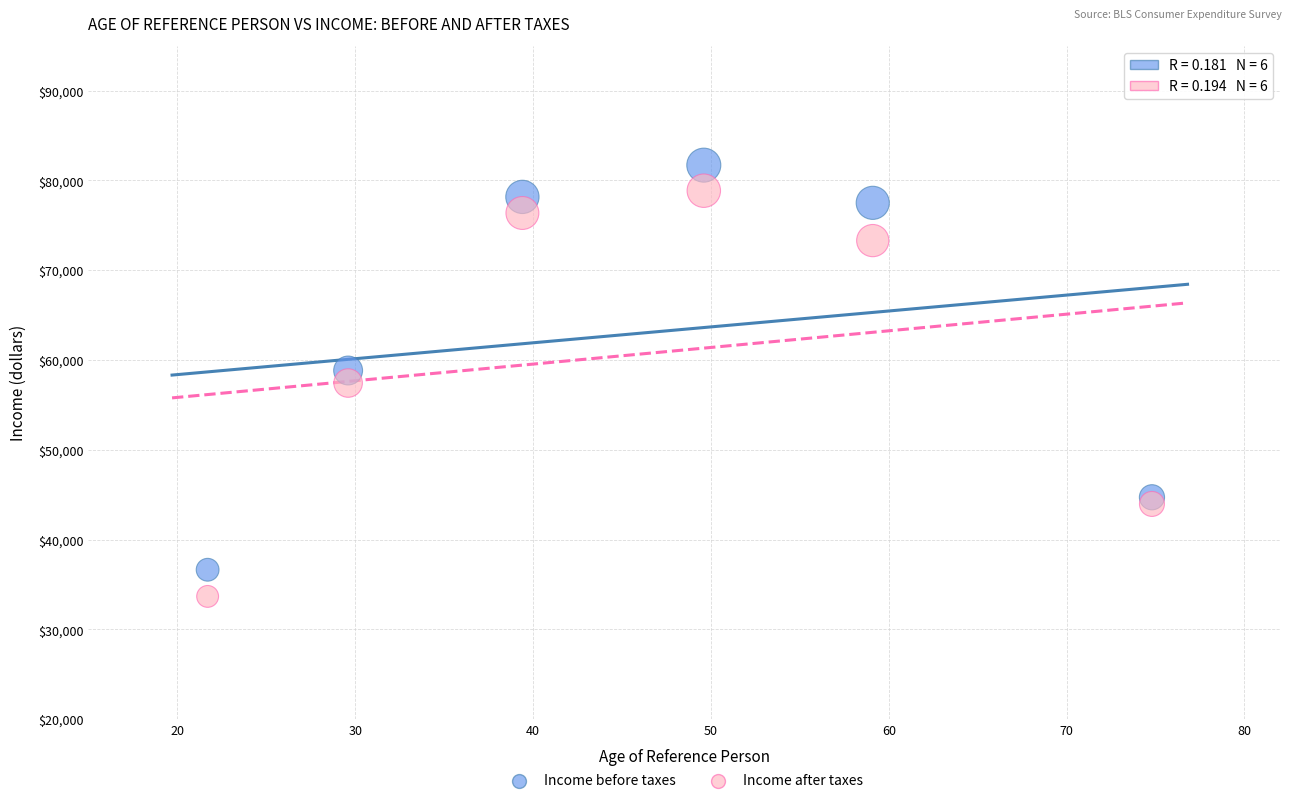

Which series contains the highest Y value?

Income before taxes